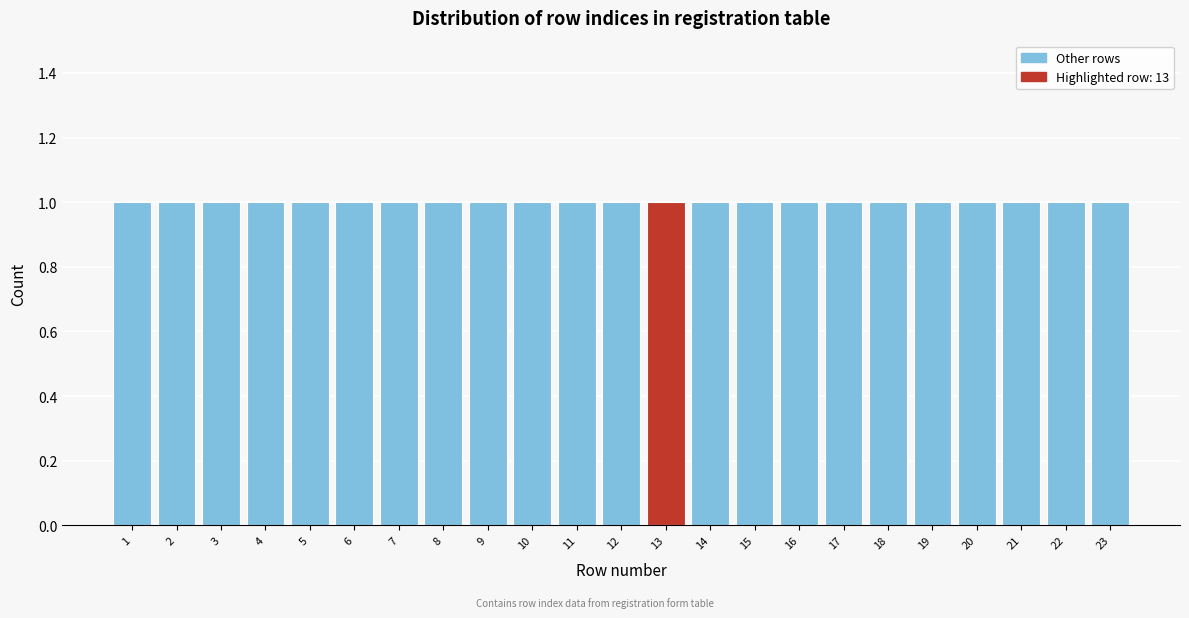

Reading left to right, list every bar in this chart as the range it spans on the x-axis followed by its height. The values are not printed on the chart, so give them approximately, as read against the axis.

0.5 to 1.5: 1
1.5 to 2.5: 1
2.5 to 3.5: 1
3.5 to 4.5: 1
4.5 to 5.5: 1
5.5 to 6.5: 1
6.5 to 7.5: 1
7.5 to 8.5: 1
8.5 to 9.5: 1
9.5 to 10.5: 1
10.5 to 11.5: 1
11.5 to 12.5: 1
12.5 to 13.5: 1
13.5 to 14.5: 1
14.5 to 15.5: 1
15.5 to 16.5: 1
16.5 to 17.5: 1
17.5 to 18.5: 1
18.5 to 19.5: 1
19.5 to 20.5: 1
20.5 to 21.5: 1
21.5 to 22.5: 1
22.5 to 23.5: 1